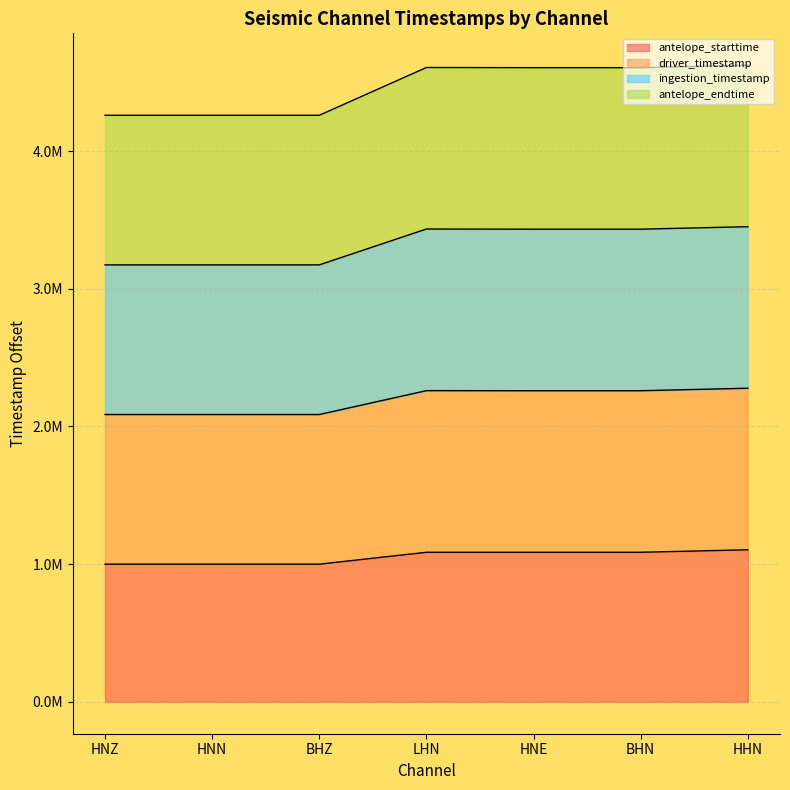

What are all the series names shown in the legend?

antelope_starttime, driver_timestamp, ingestion_timestamp, antelope_endtime